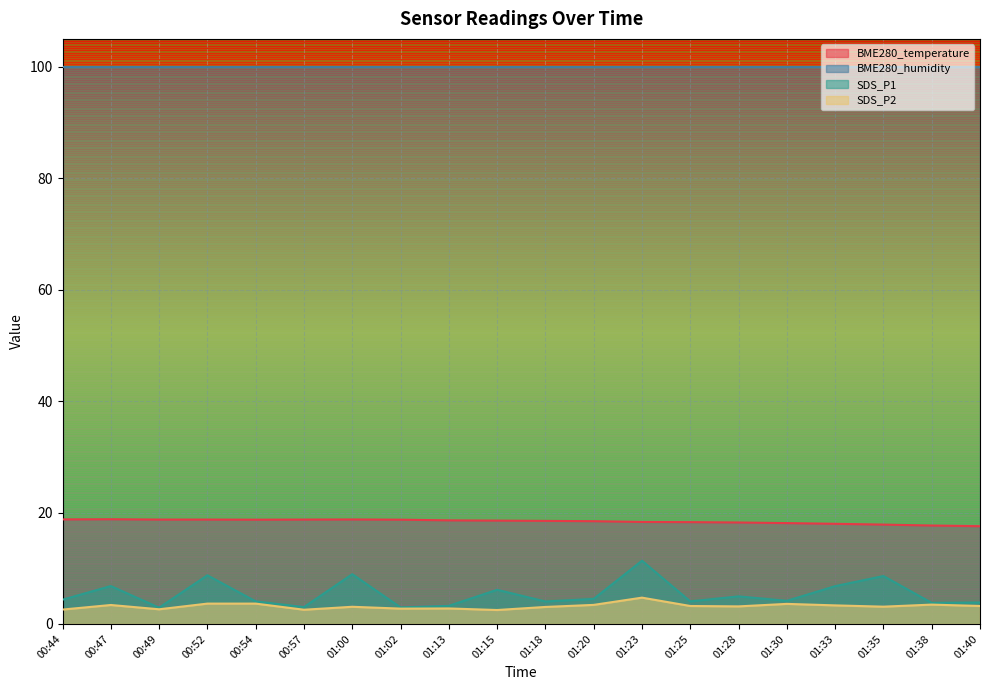

What is the maximum value shown in the chart?

100.0